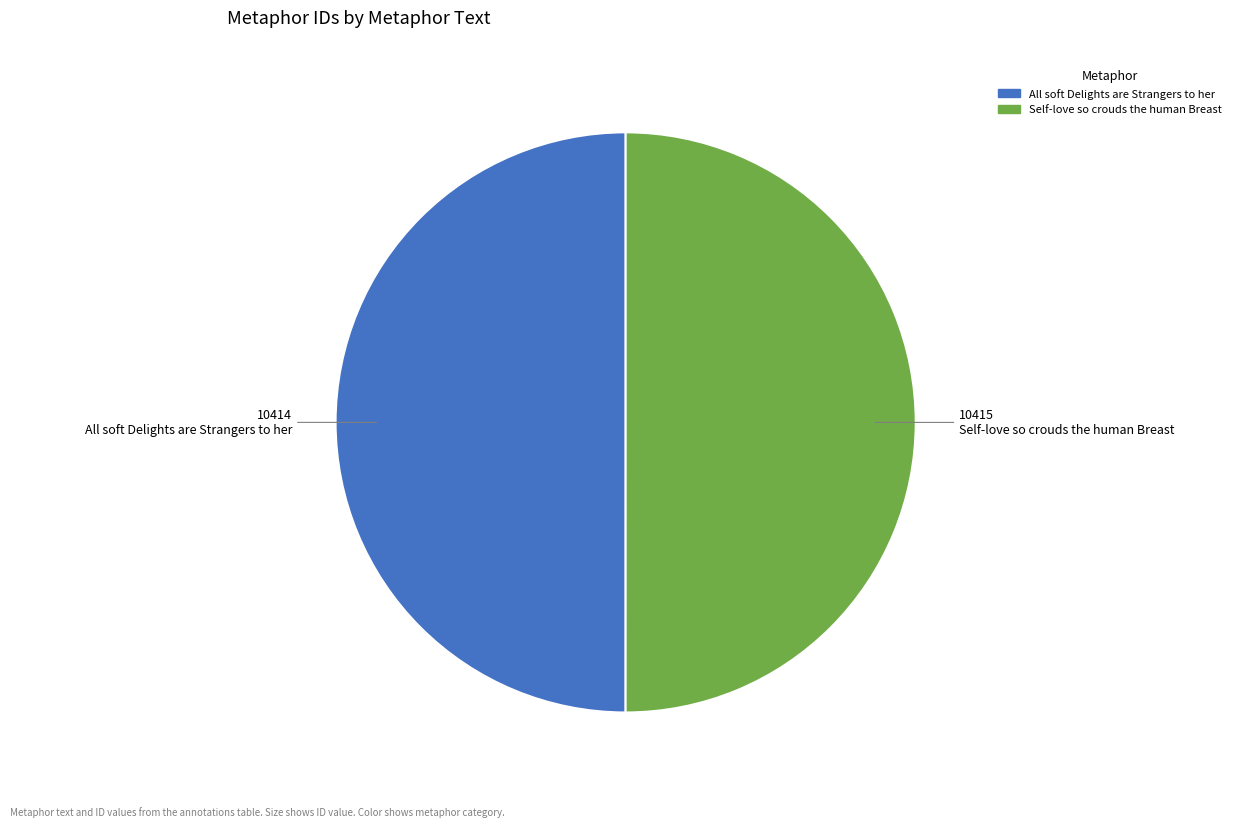

True or false: All soft Delights are Strangers to her accounts for 50% of the total.

True